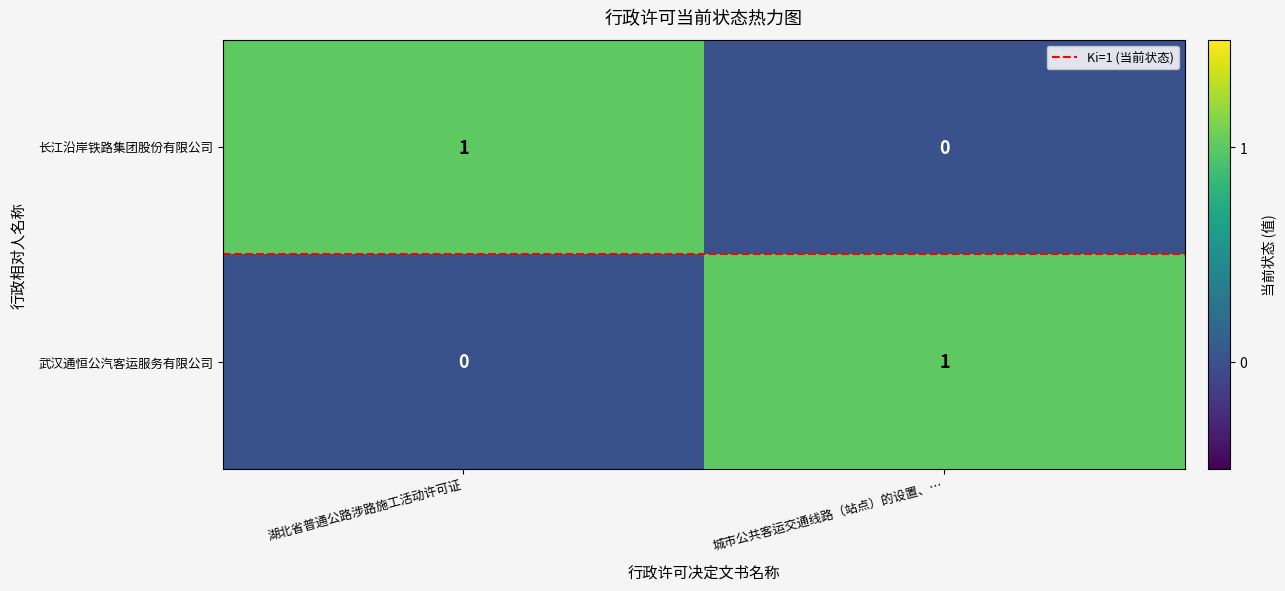

At which label is 武汉通恒公汽客运服务有限公司 closest to 0?

湖北省普通公路涉路施工活动许可证